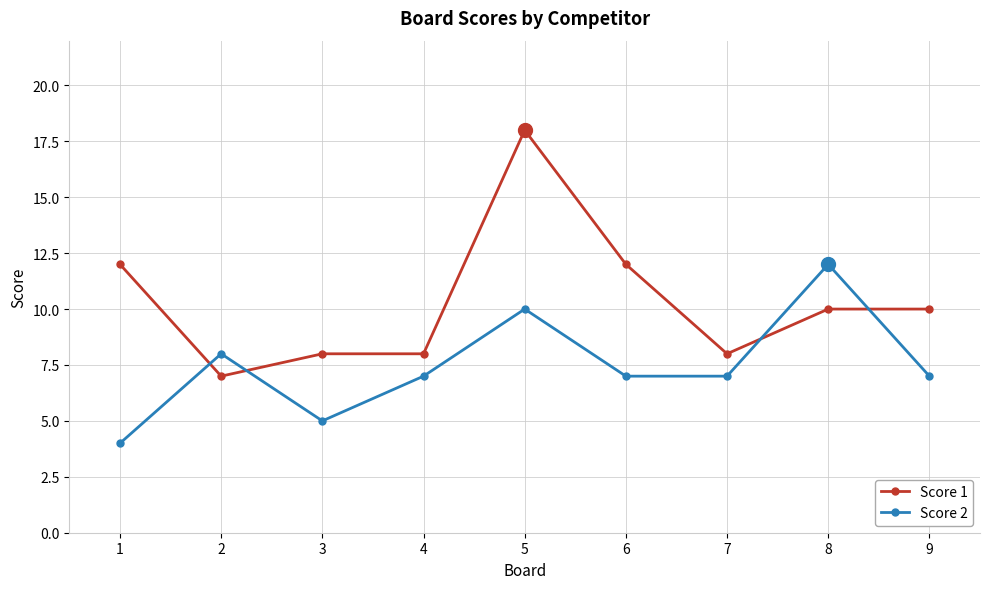

List the series in order of their overall mean, highest first.

Score 1, Score 2